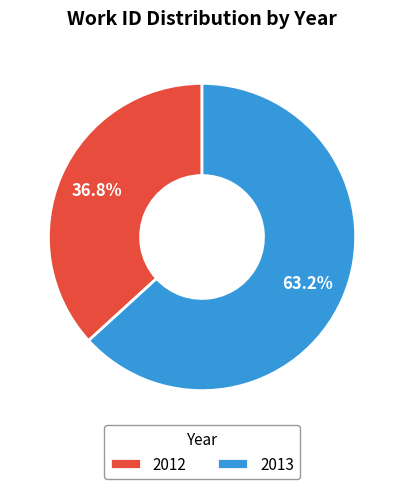

Combined, do 2012 and 2013 account for over 50%?

Yes